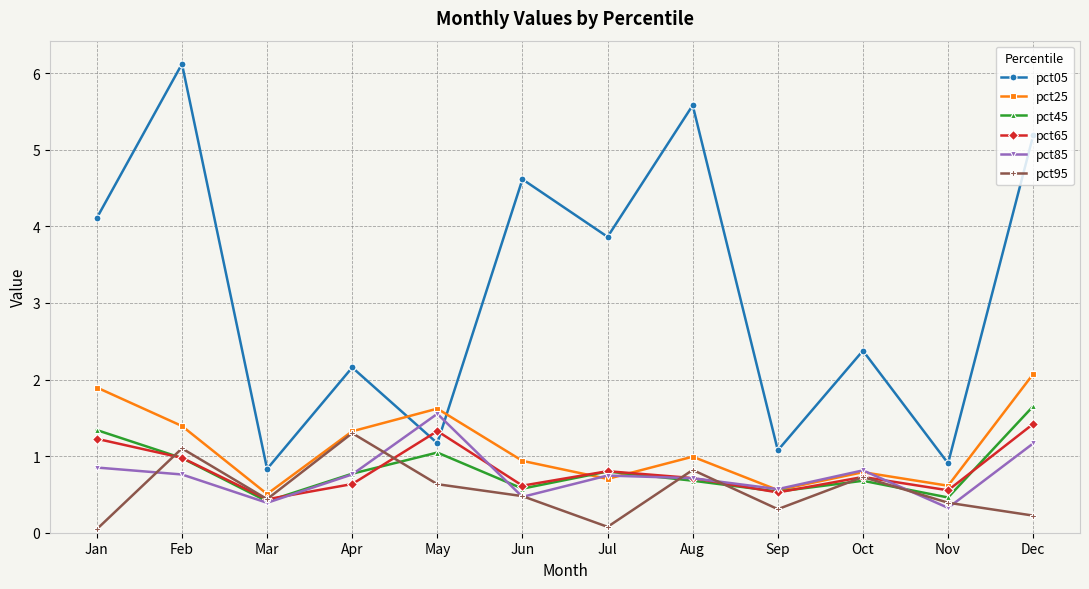

What is the value of the pct85 point at the 11th from the left?

0.3